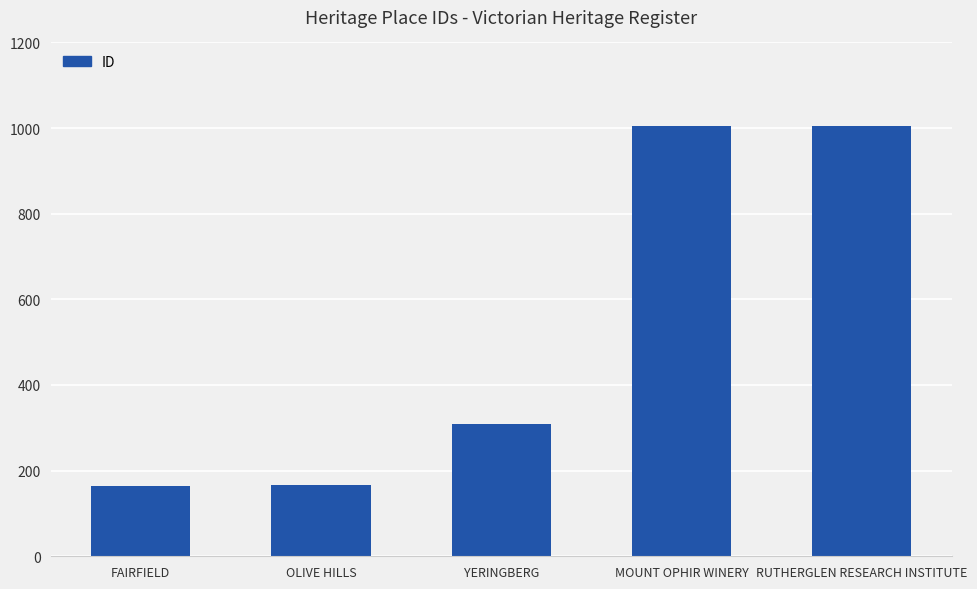

What is the value of the 3rd bar from the left?

309